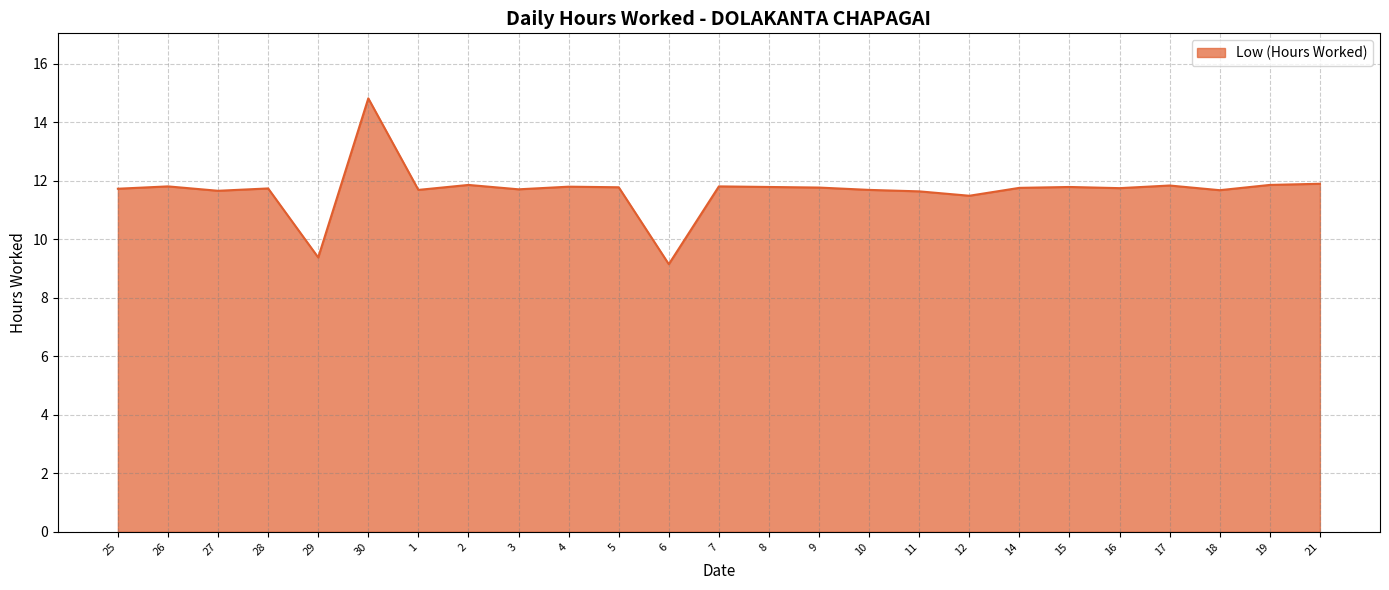

What is the sum of the values at 4 and 14?

23.6